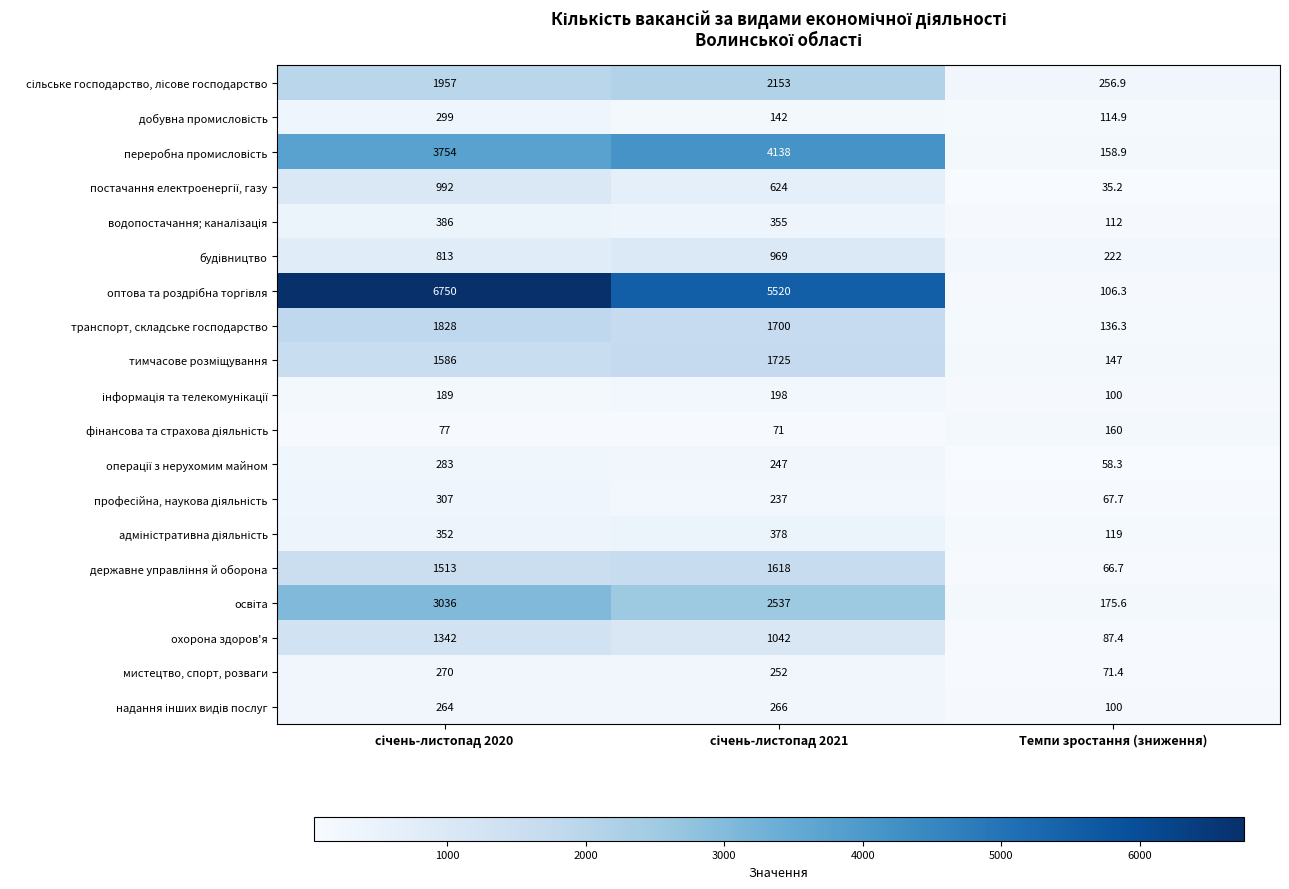

What is the sum of all мистецтво, спорт, розваги values?

593.4